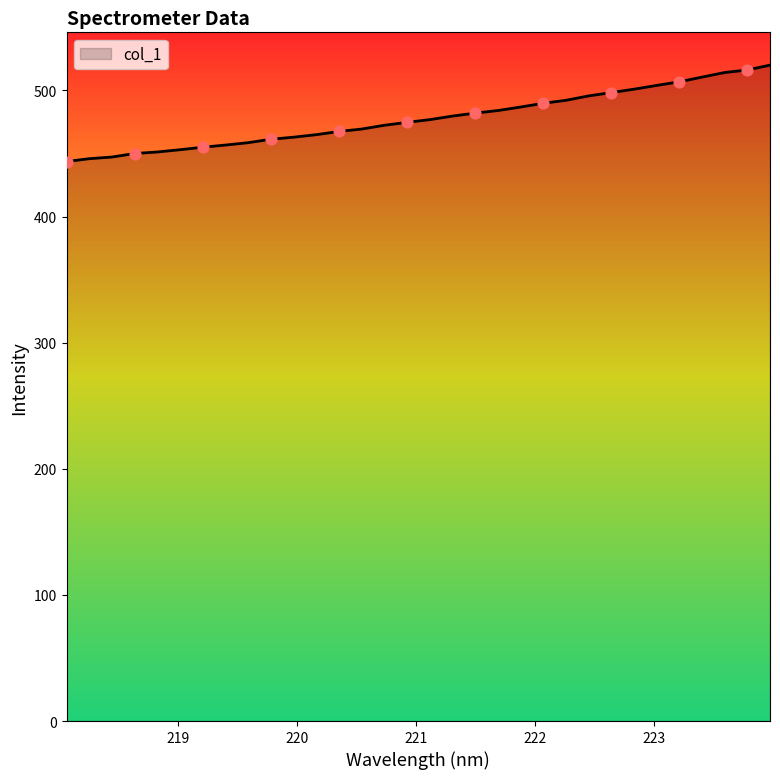

What is the greatest value displayed?

520.1